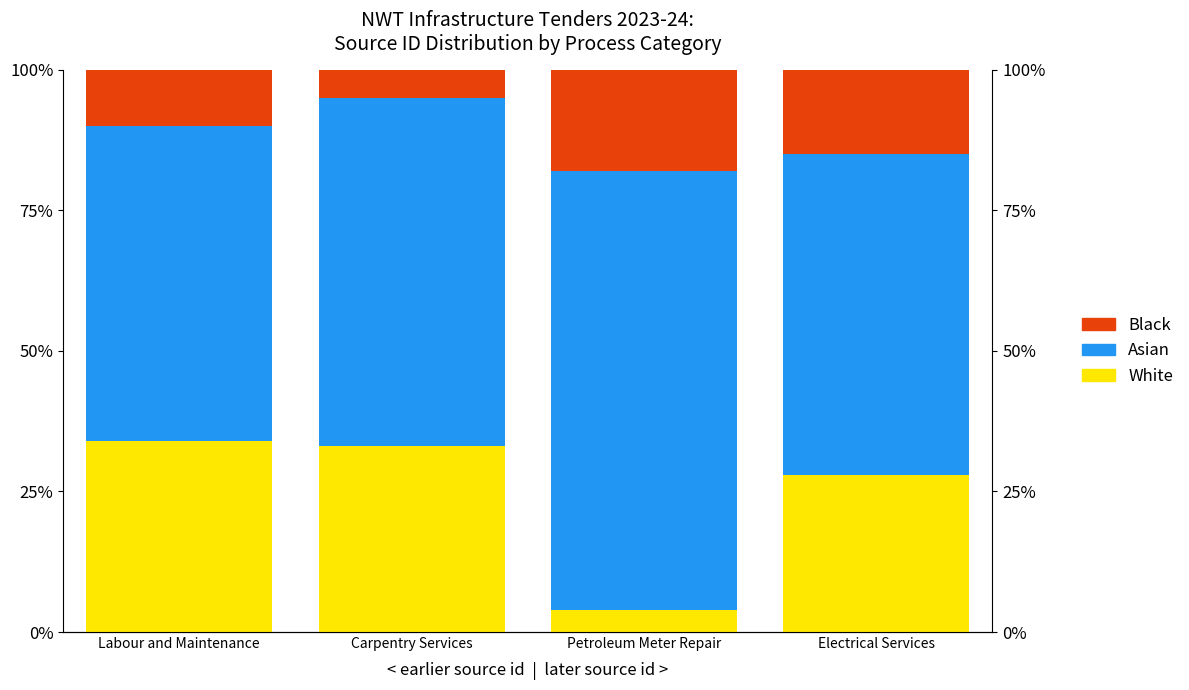

Does the chart contain any negative values?

No